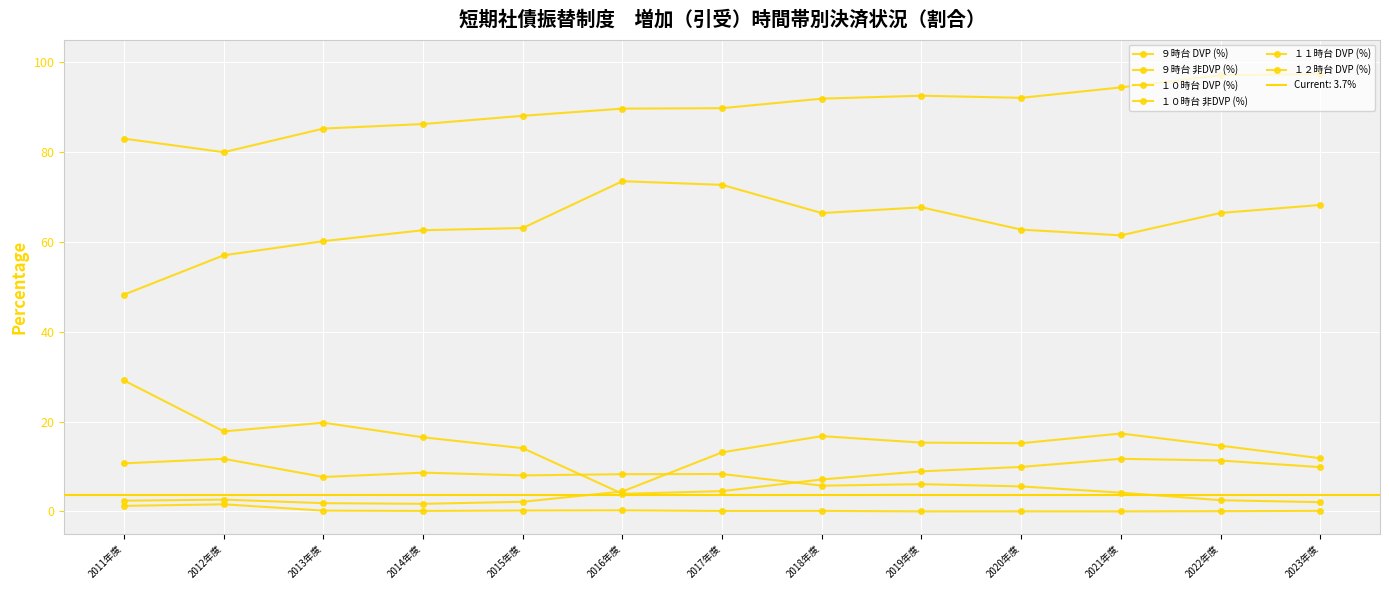

The value of ９時台 非DVP (%) at 2017年度 is 89.8. True or false?

True